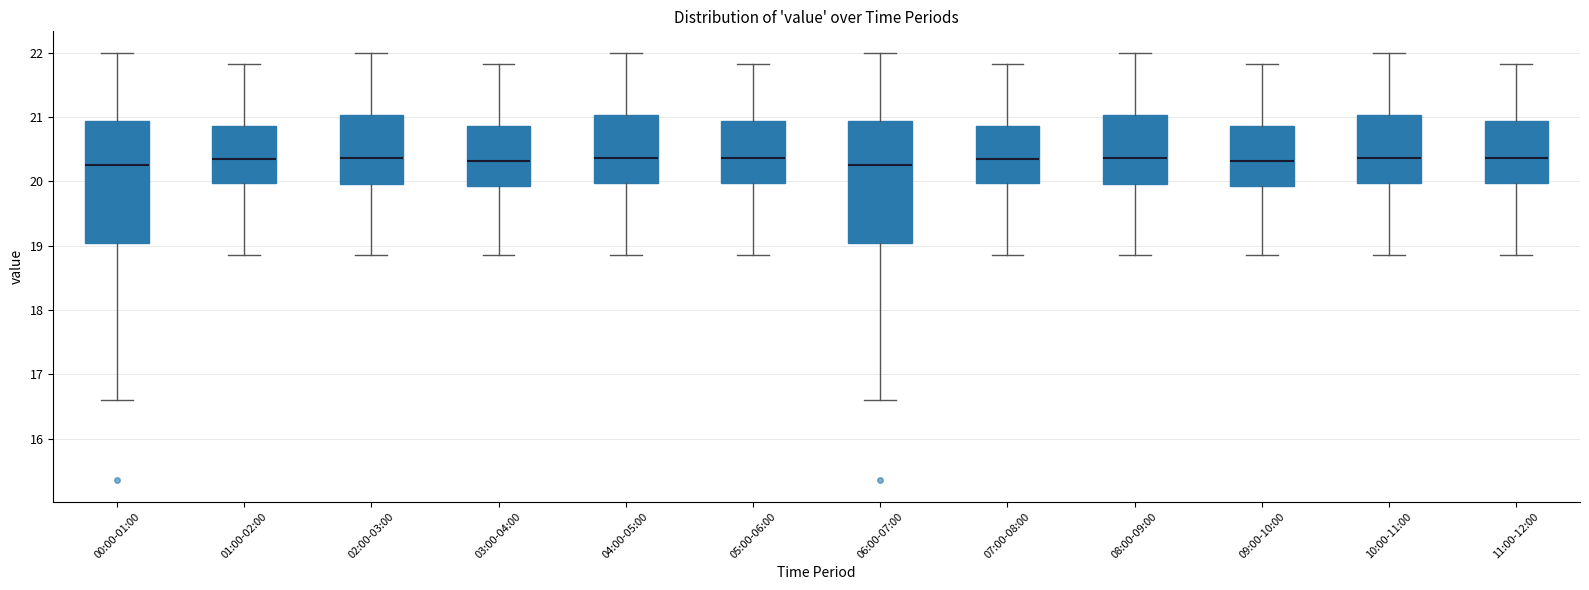

Where is the upper edge of the box for 04:00-05:00 on the y-axis? The values are not printed on the chart, so give them approximately, as read against the axis.

21.0